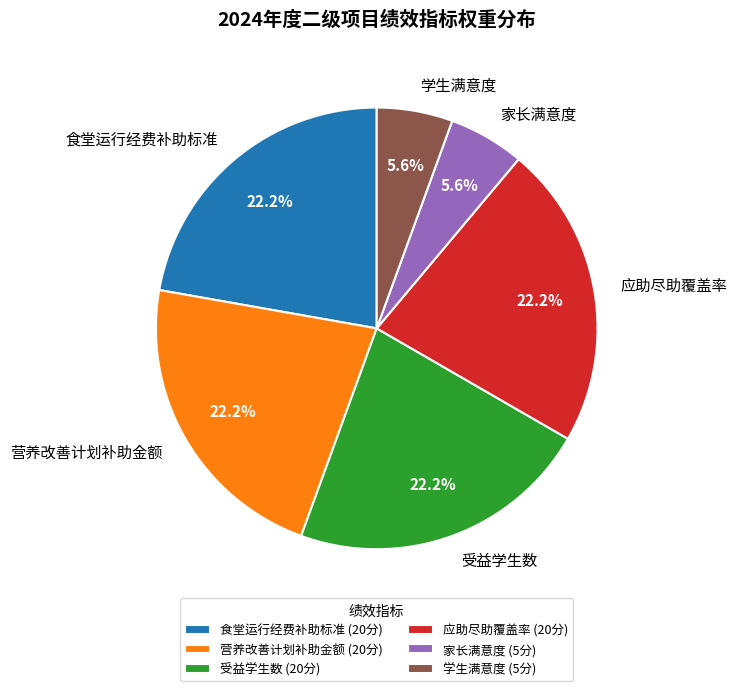

Combined, do 食堂运行经费补助标准 and 营养改善计划补助金额 account for over 50%?

No